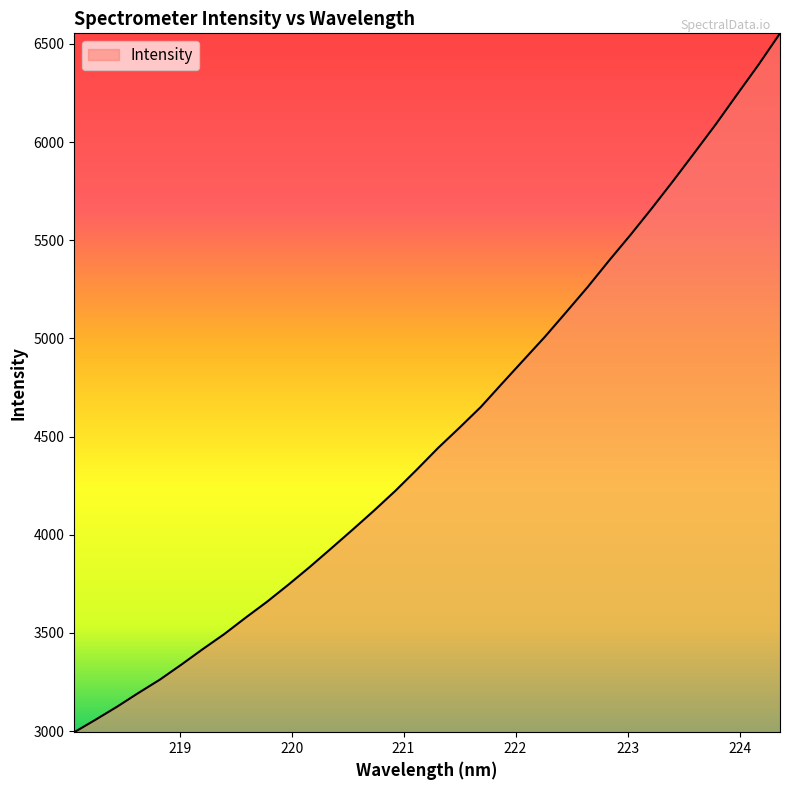

What is the greatest value displayed?

6553.5